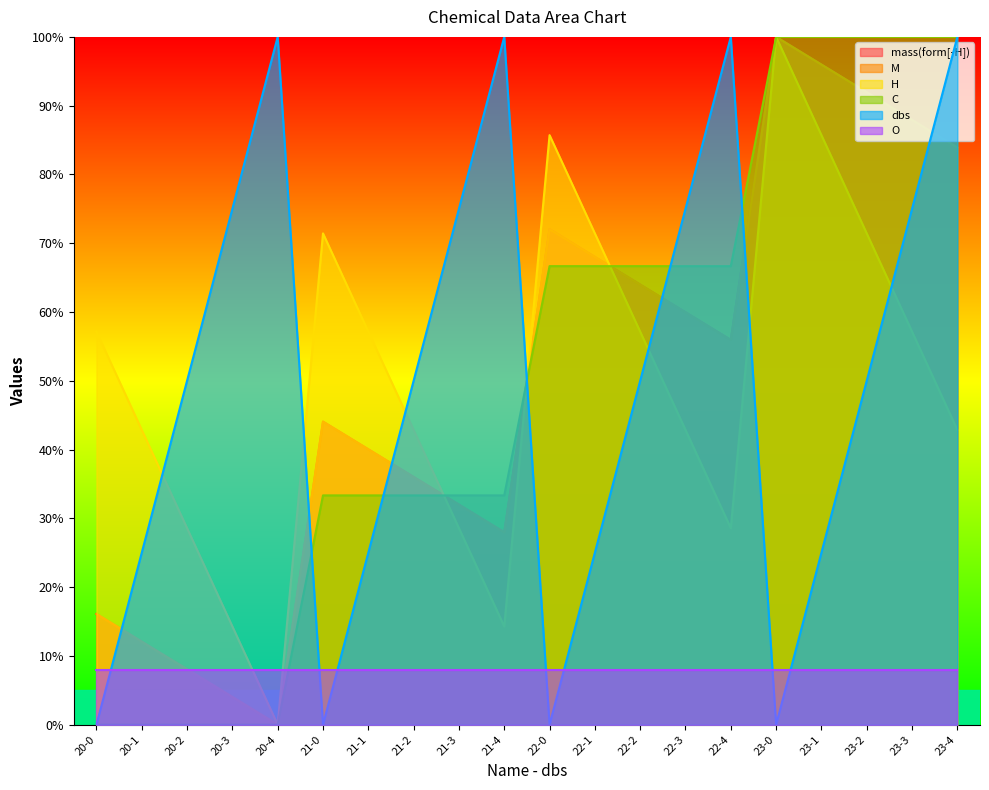

How many positive values does the dbs series have?

16